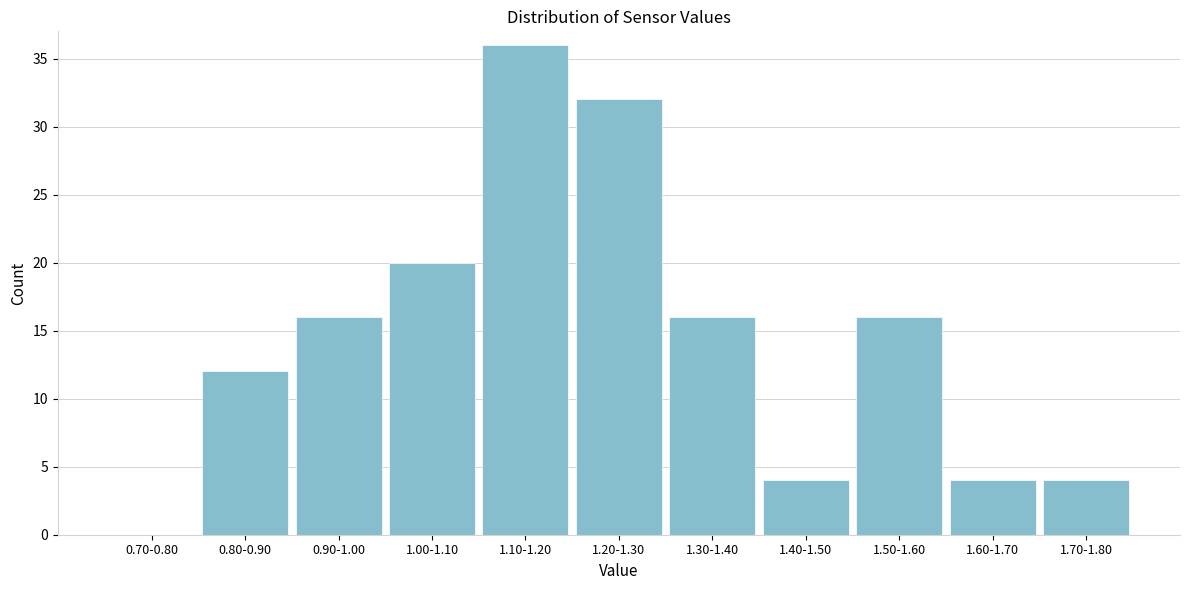

Reading left to right, list all the values displayed in this chart.

0.70-0.80=0	0.80-0.90=12	0.90-1.00=16	1.00-1.10=20	1.10-1.20=36	1.20-1.30=32	1.30-1.40=16	1.40-1.50=4	1.50-1.60=16	1.60-1.70=4	1.70-1.80=4